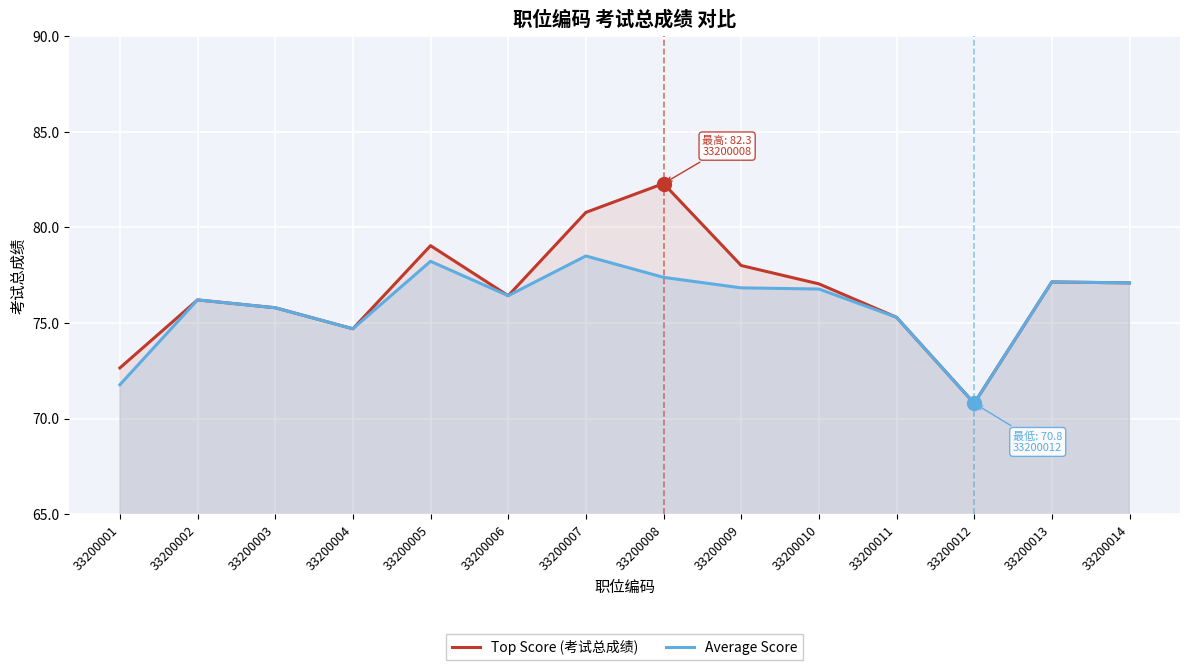

What is the lowest value of the Average Score series?

70.8